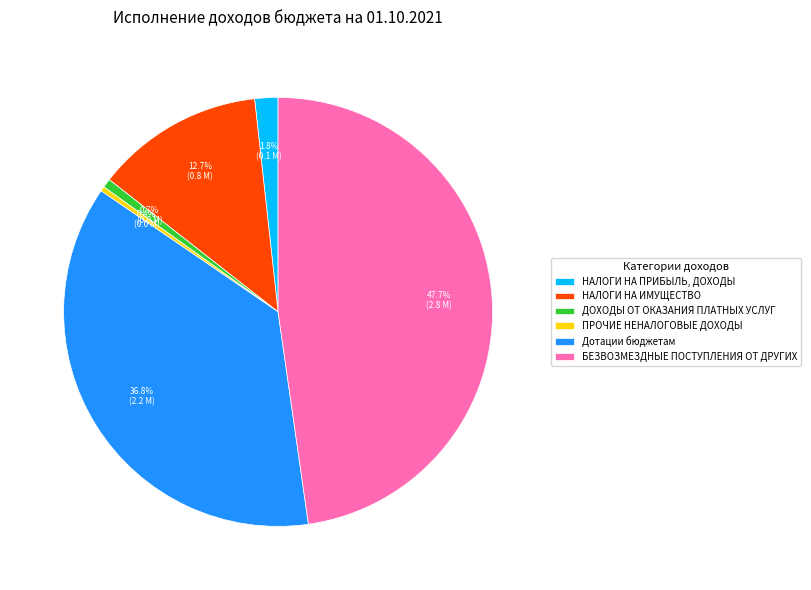

What is the largest slice in the pie chart?

БЕЗВОЗМЕЗДНЫЕ ПОСТУПЛЕНИЯ ОТ ДРУГИХ